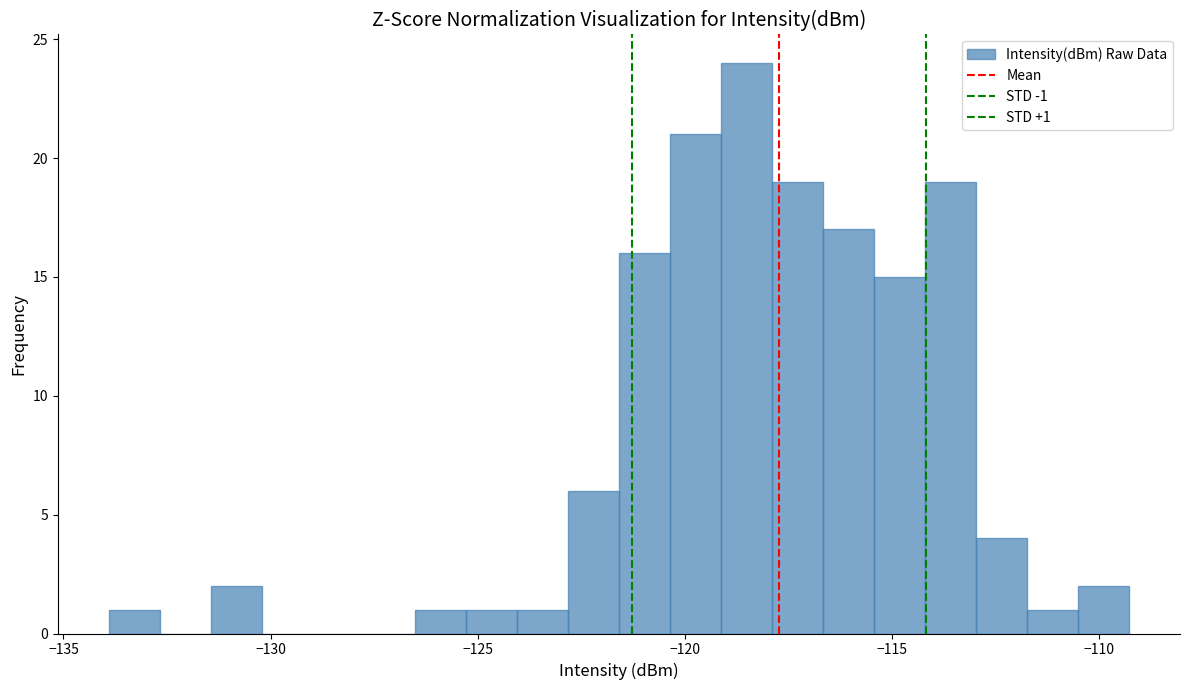

Around what value on the x-axis is the tallest bar? Give the approximate position of its centre, as read against the axis.

-118.5